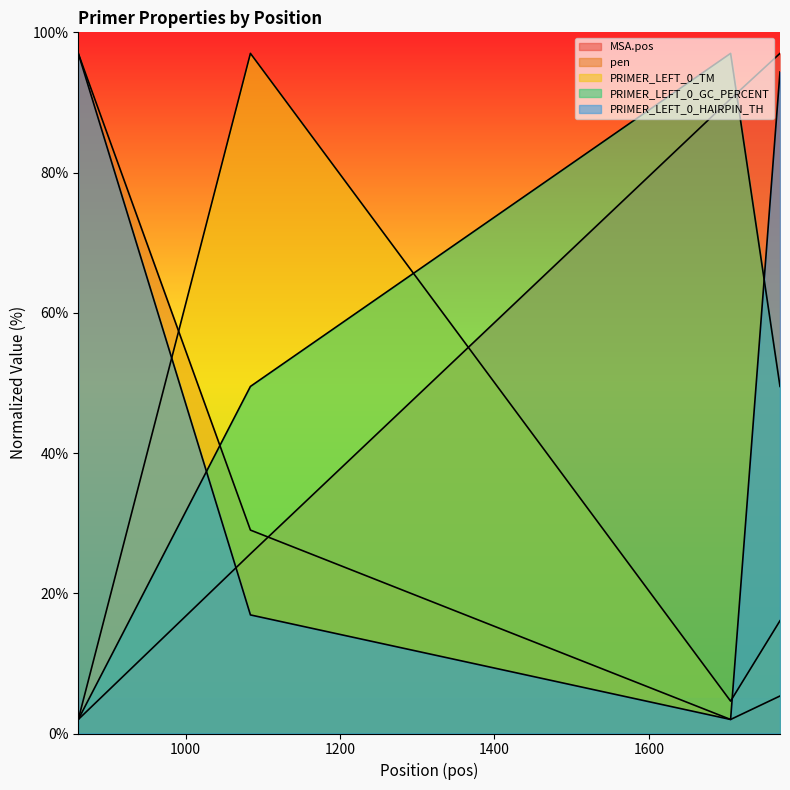

Rank the series at 1084 from lowest to highest value.

PRIMER_LEFT_0_HAIRPIN_TH, MSA.pos, pen, PRIMER_LEFT_0_GC_PERCENT, PRIMER_LEFT_0_TM